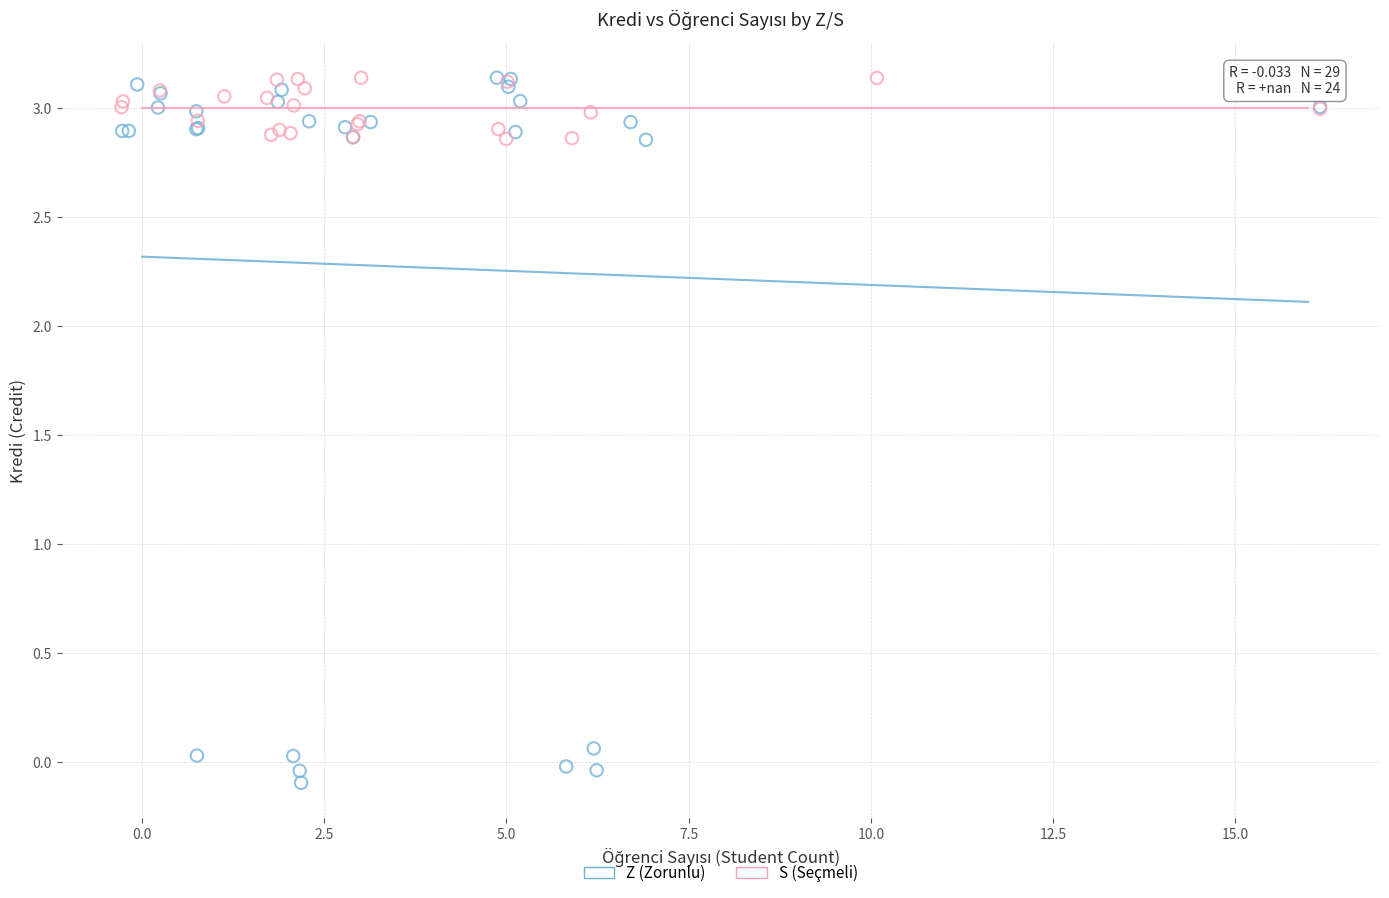

Which series has the widest spread of Y values?

Z (Zorunlu)